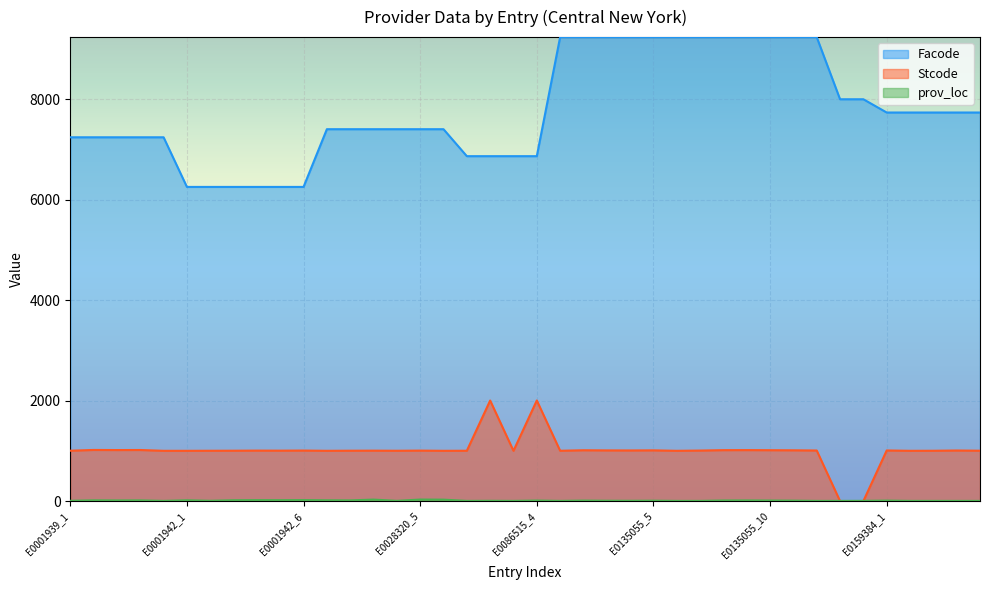

Between E0001942_5 and E0135055_11, which series saw the biggest shift?

Facode